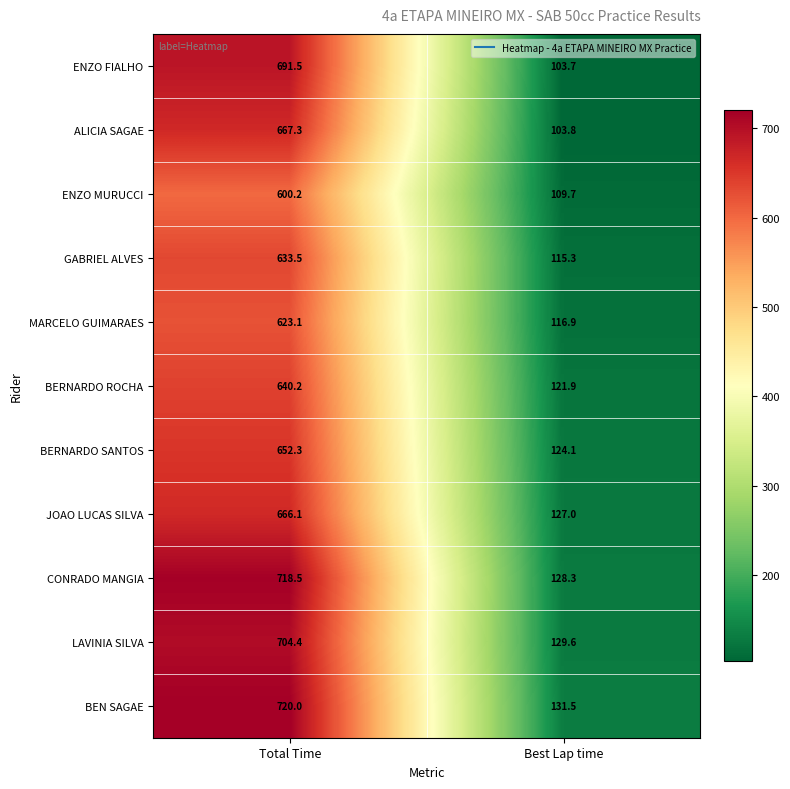

How many data points does each series have?

2